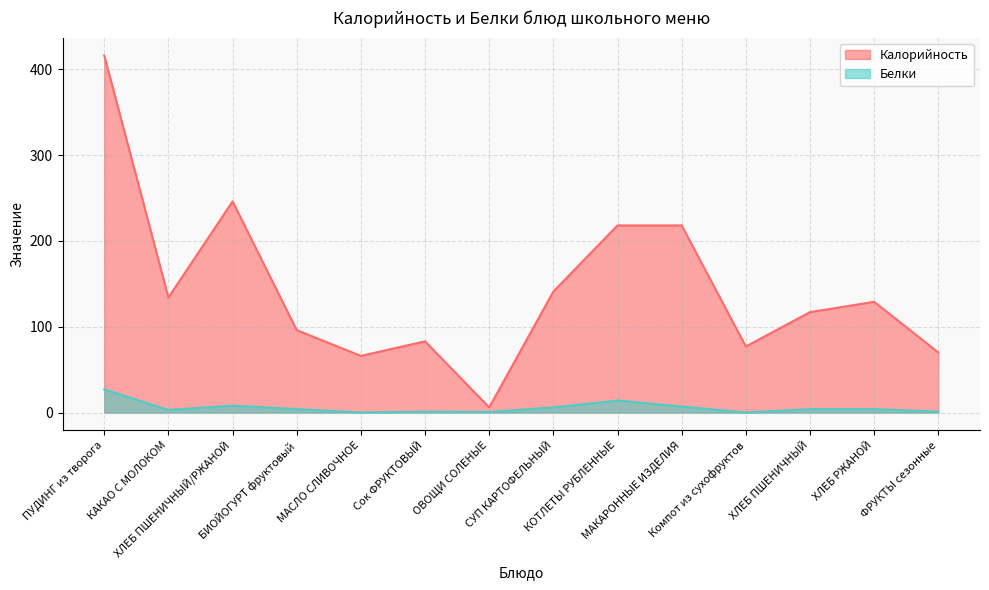

At which category does Калорийность reach its first local peak?

ХЛЕБ ПШЕНИЧНЫЙ/РЖАНОЙ